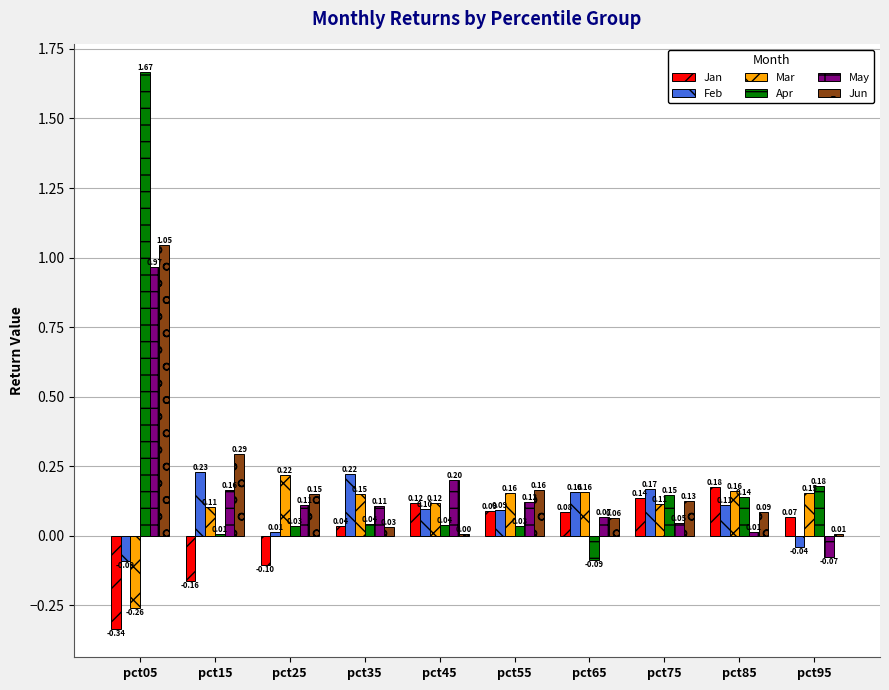

Which series has the largest total across all categories?

Apr